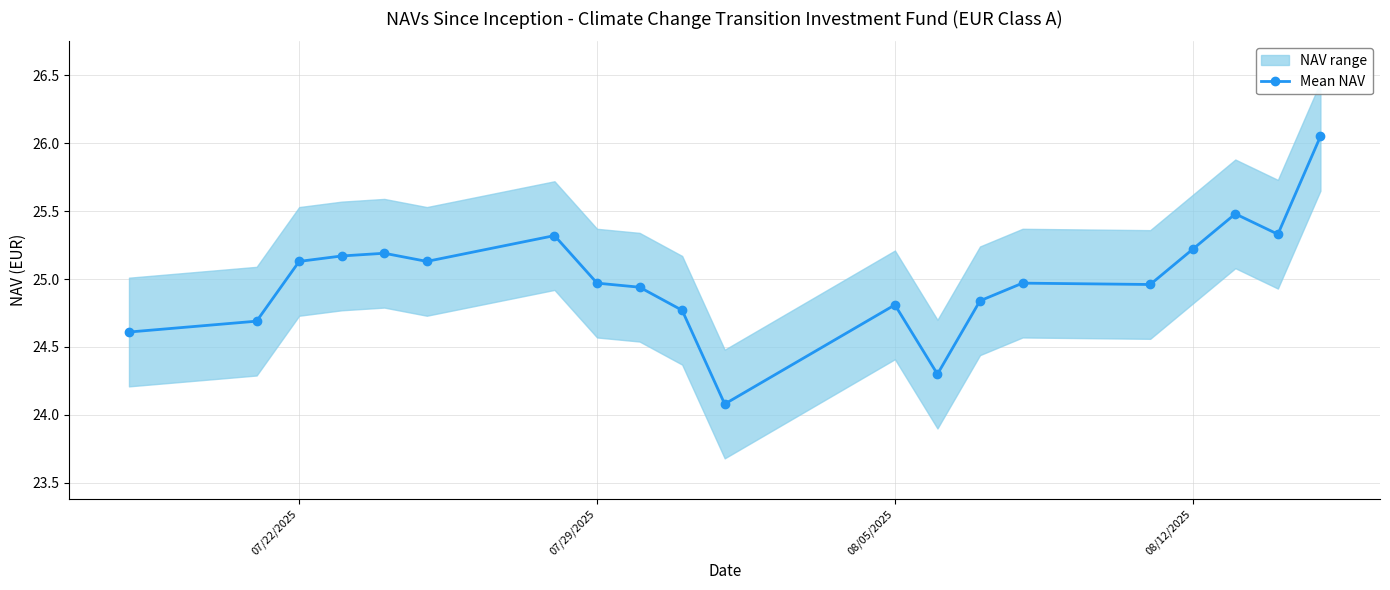

True or false: Mean NAV has a value of 9.1 at 08/12/2025.

False